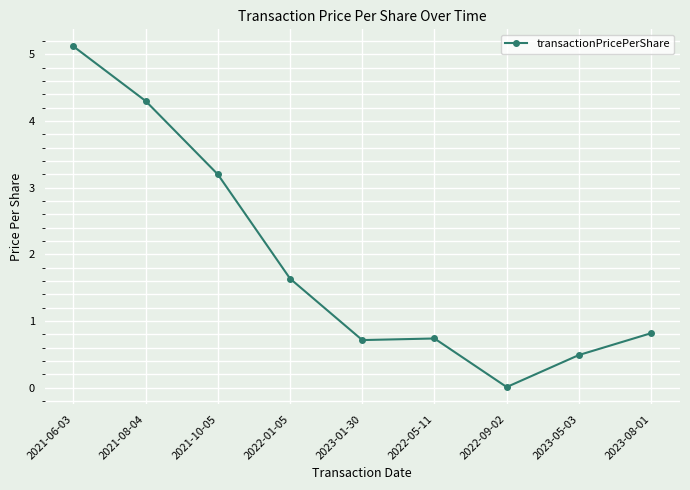

What is the sum of the values at 2021-06-03 and 2021-08-04?

9.4